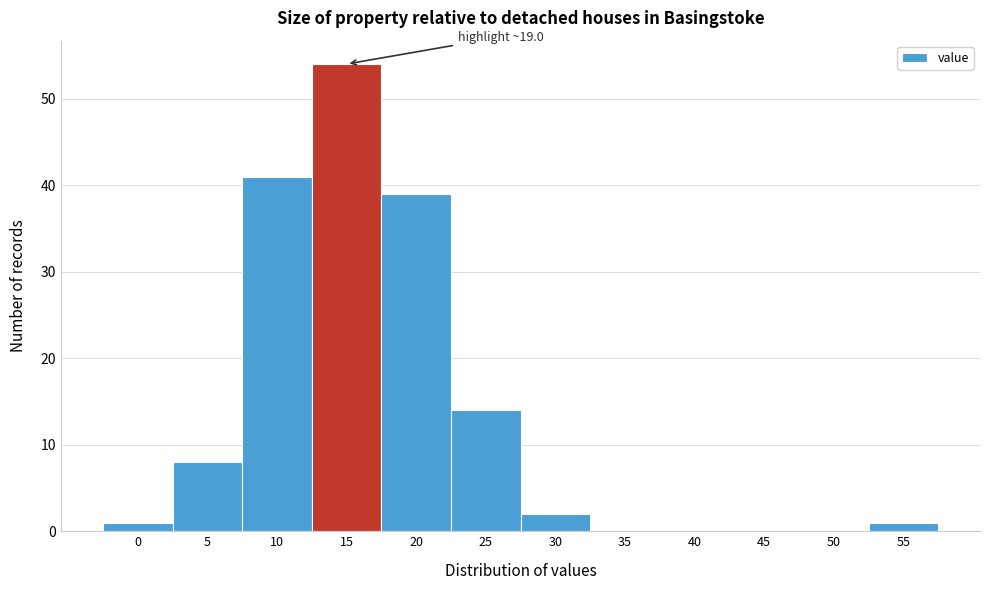

Reading left to right, extract all data points from this chart.

0=1	5=8	10=41	15=54	20=39	25=14	30=2	35=0	40=0	45=0	50=0	55=1